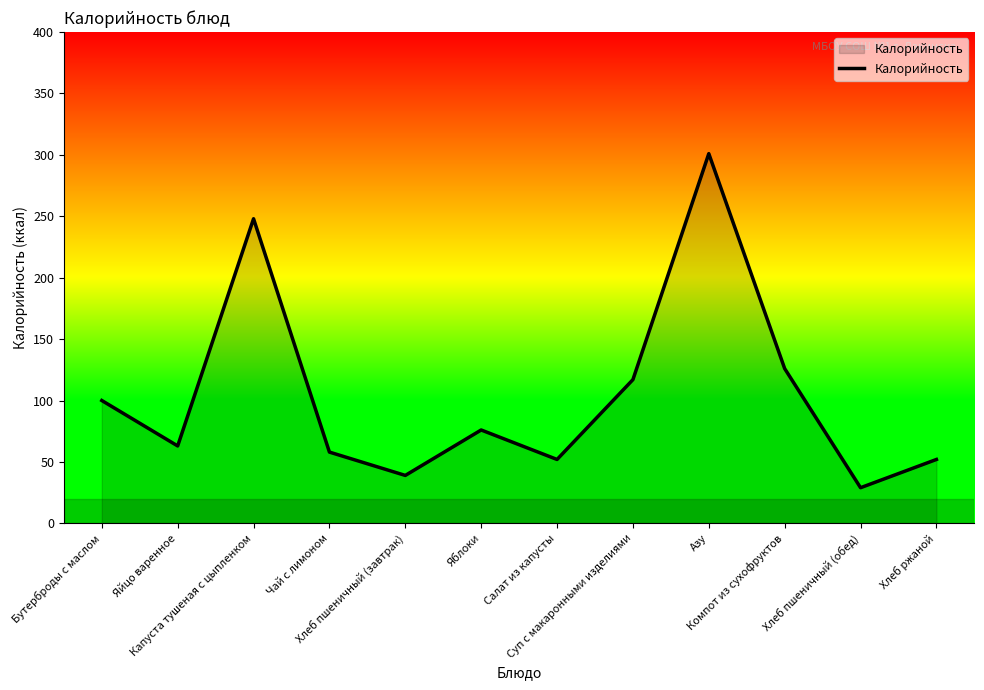

What is the sum of all values?

1261